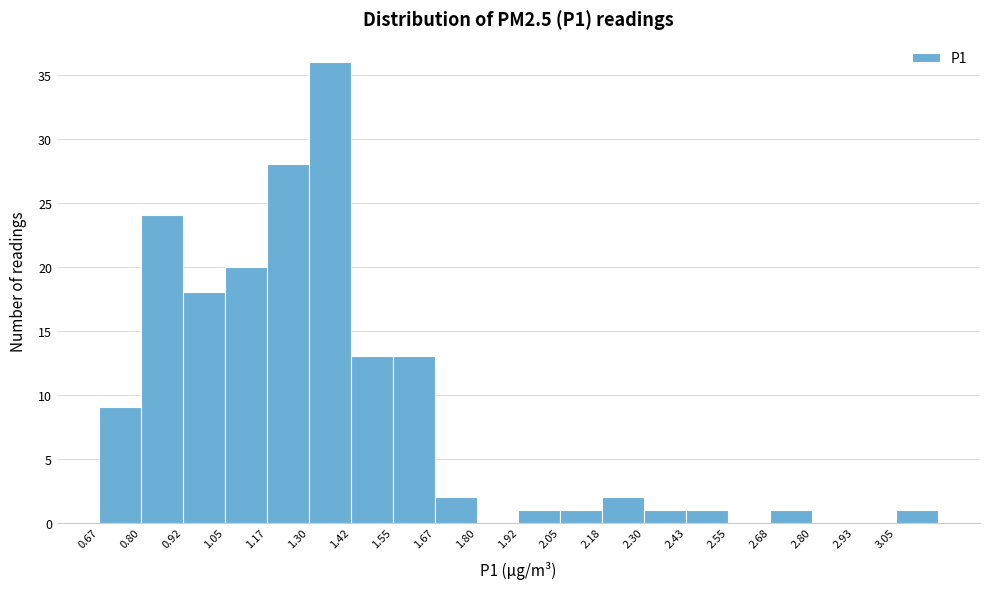

Reading left to right, list every bar in this chart as the range it spans on the x-axis followed by its height. Neither the bar edges nor the heights are printed on the chart, so give them approximately, as read against the axes.

0.68 to 0.80: 9
0.80 to 0.92: 24
0.92 to 1.04: 18
1.04 to 1.18: 20
1.18 to 1.30: 28
1.30 to 1.42: 36
1.42 to 1.54: 13
1.54 to 1.68: 13
1.68 to 1.80: 2
1.80 to 1.92: 0
1.92 to 2.06: 1
2.06 to 2.18: 1
2.18 to 2.30: 2
2.30 to 2.42: 1
2.42 to 2.56: 1
2.56 to 2.68: 0
2.68 to 2.80: 1
2.80 to 2.92: 0
2.92 to 3.06: 0
3.06 to 3.18: 1